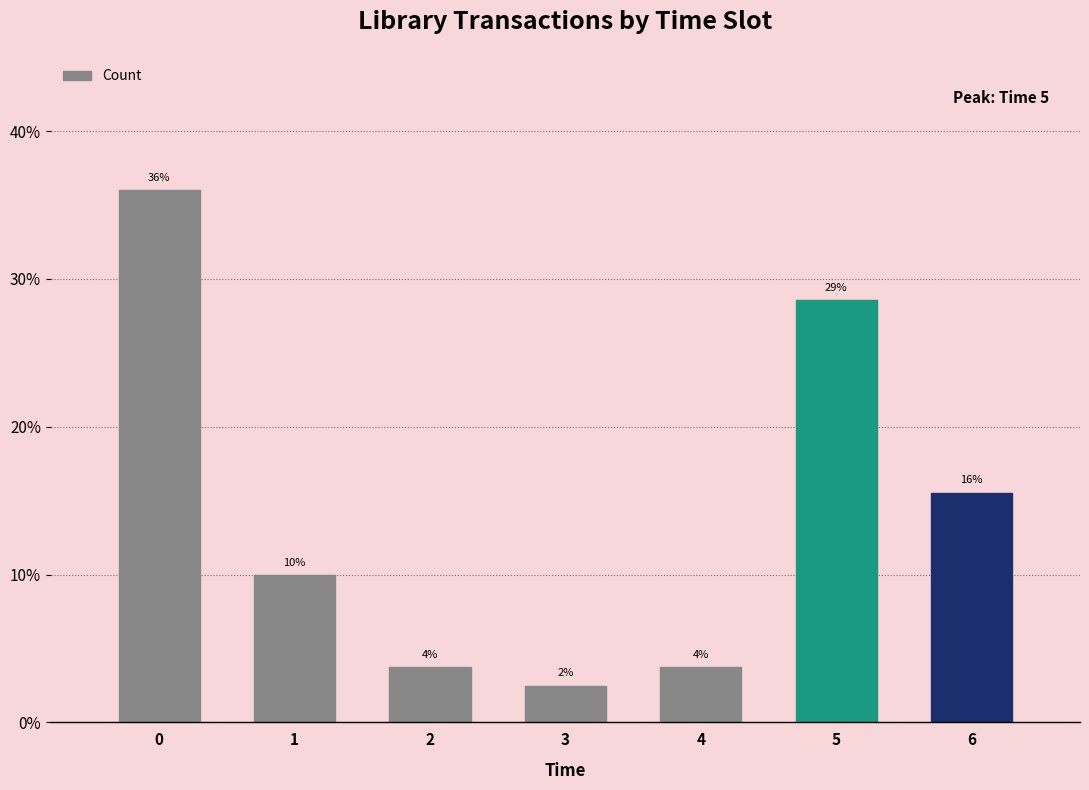

The value at 2 is 0.1. True or false?

False